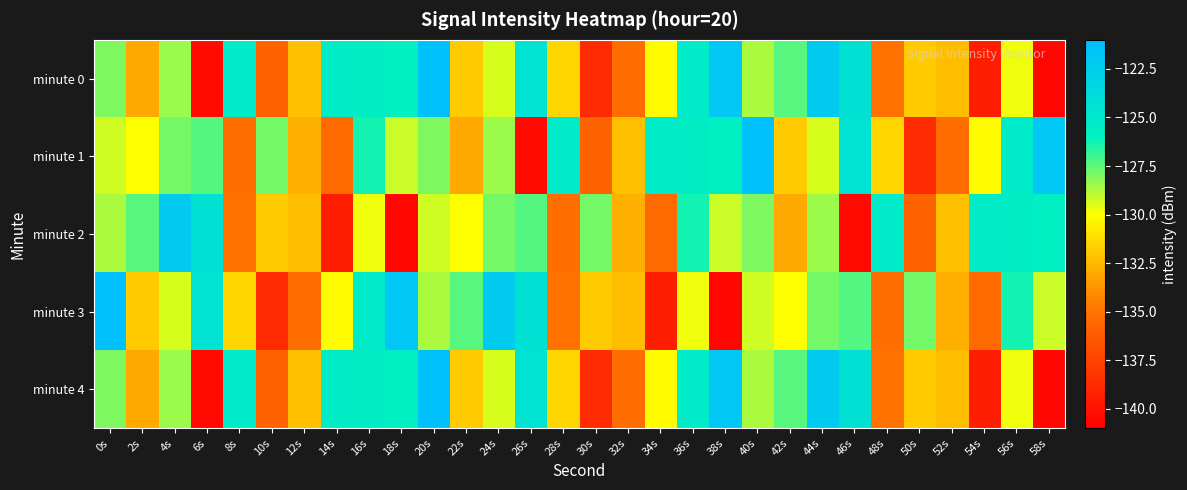

Between 10s and 56s, which series saw the biggest shift?

minute 3